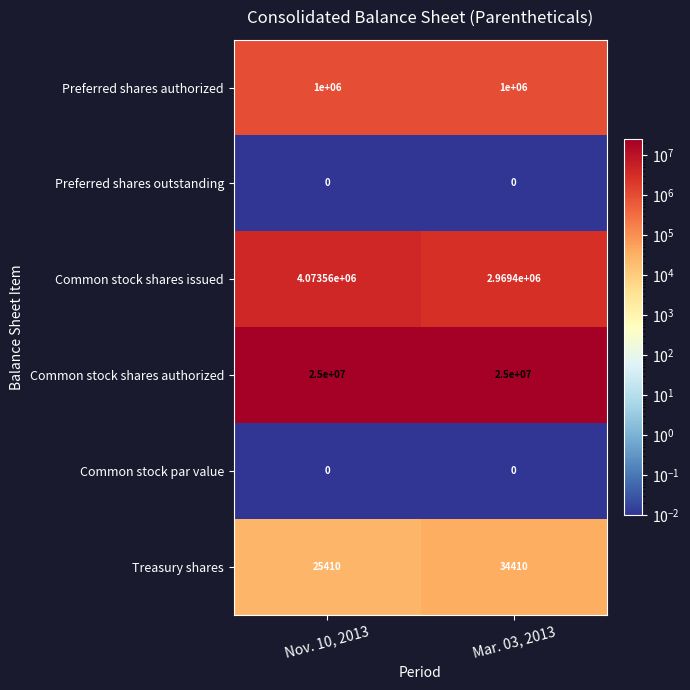

What is the greatest value displayed?

25000000